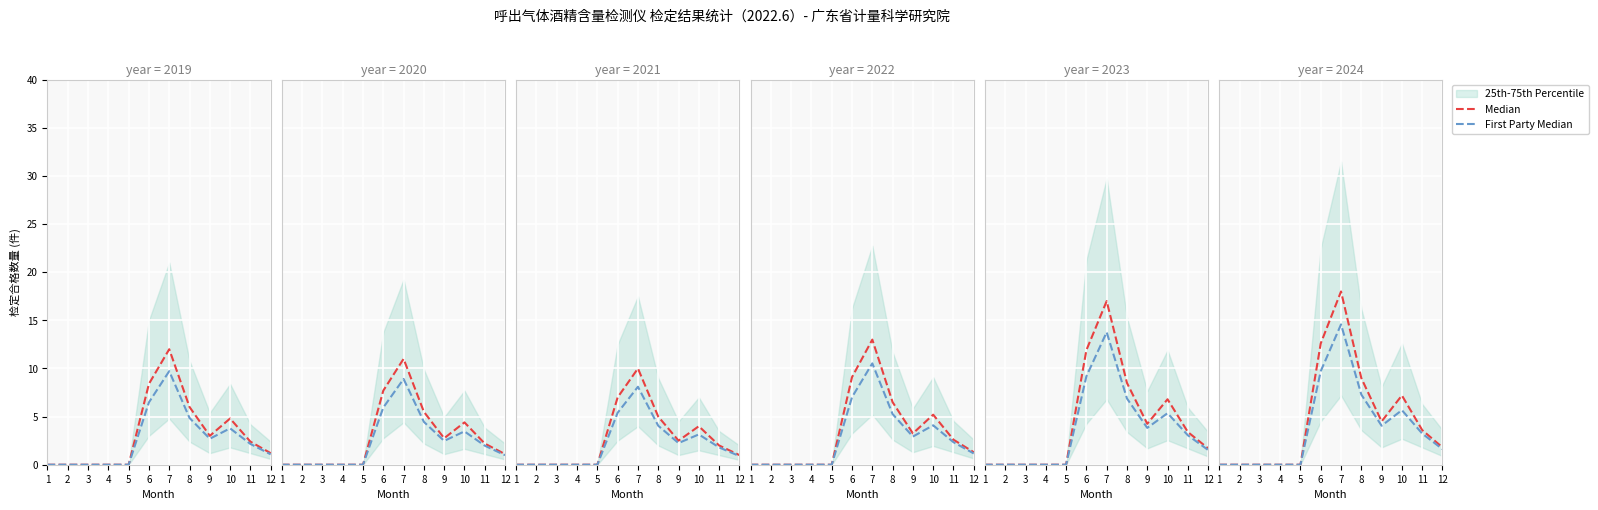

Rank the series by their average value, from lowest to highest.

First Party Median, Median